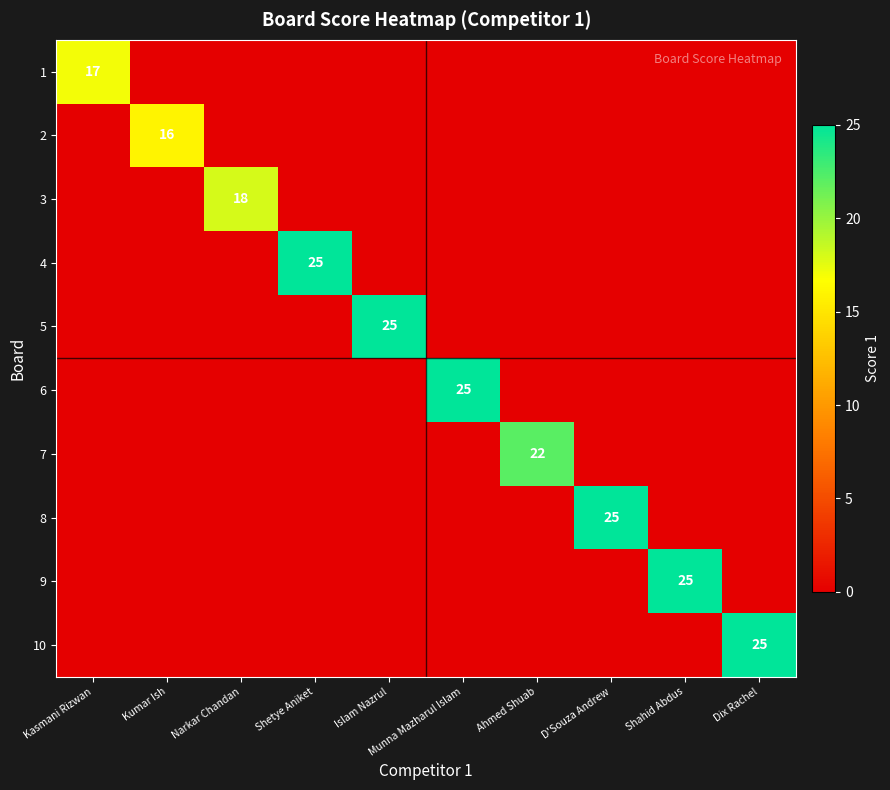

What is the total value across all series at Kasmani Rizwan?

17